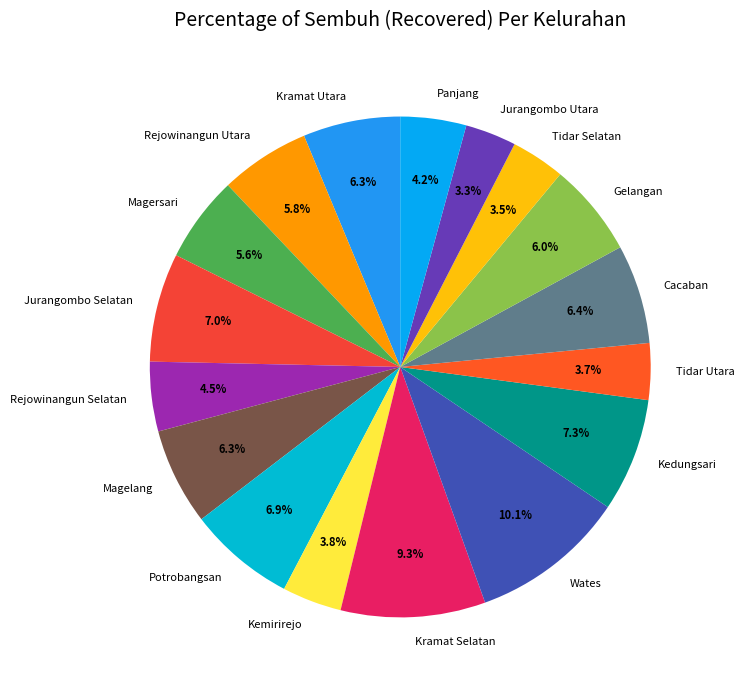

To the nearest percent, what is the difference between the Potrobangsan and Jurangombo Utara slice percentages?

4%